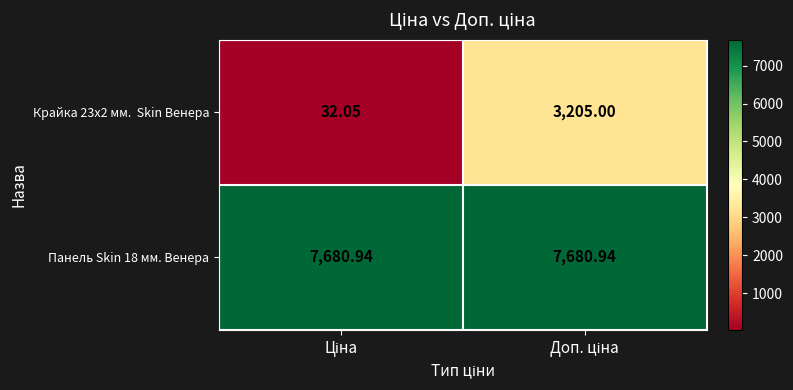

How many categories are shown in the chart?

2